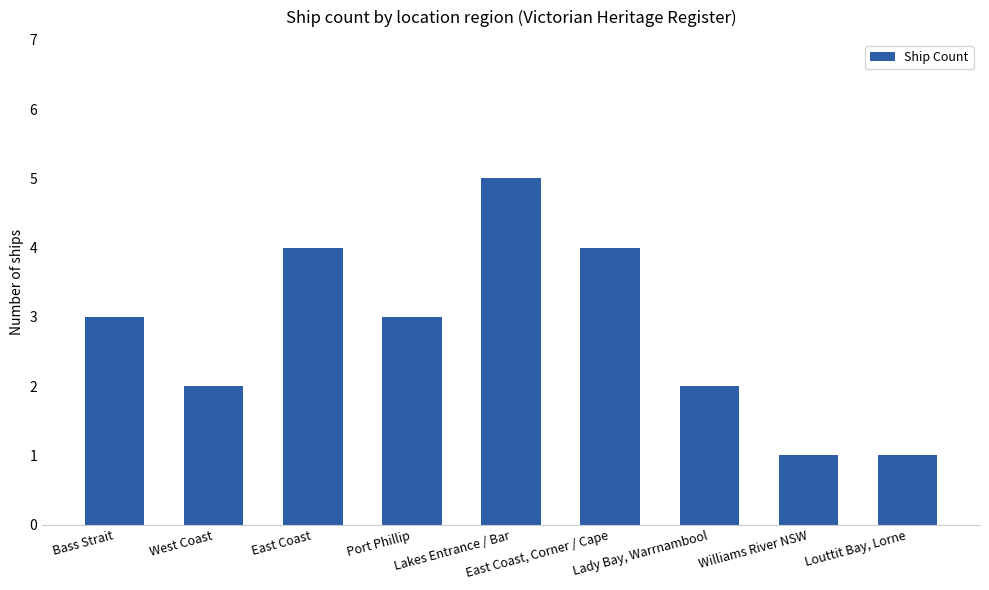

What is the maximum value shown in the chart?

5